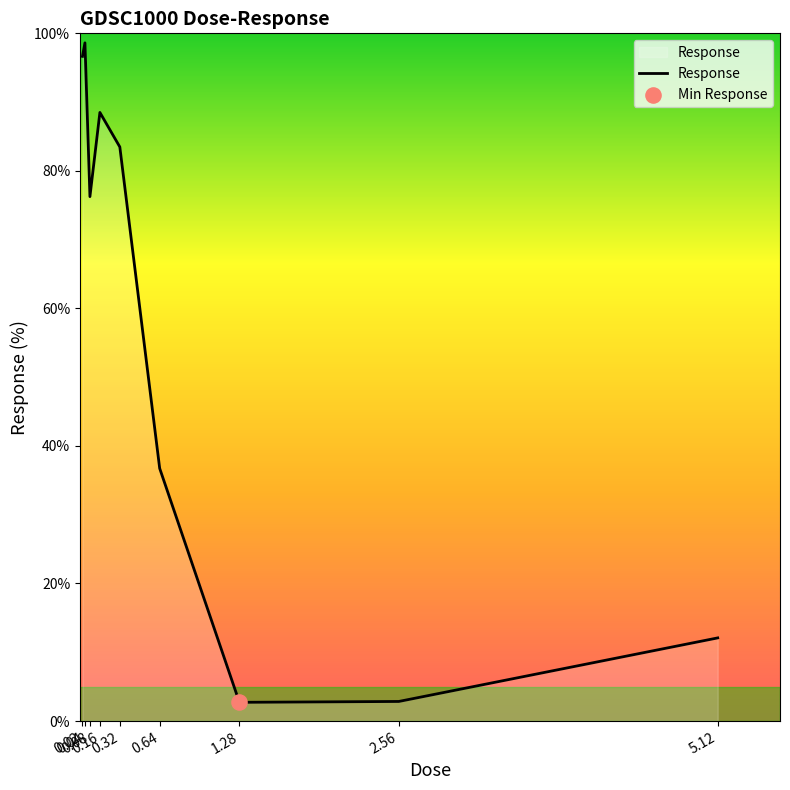

Approximately how many times larger is the value at 5.12 compared to 0.04?

0.1